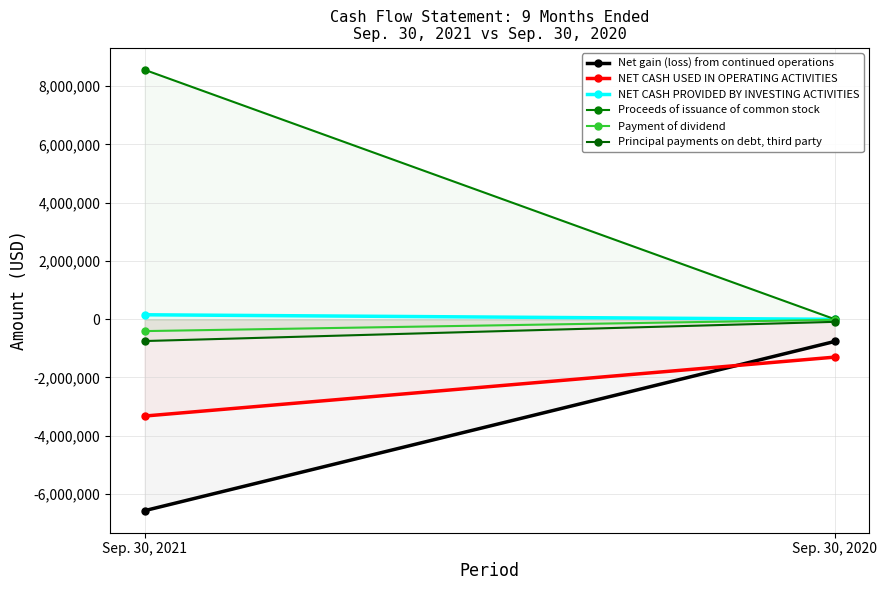

Which series has the largest total across all categories?

Proceeds of issuance of common stock